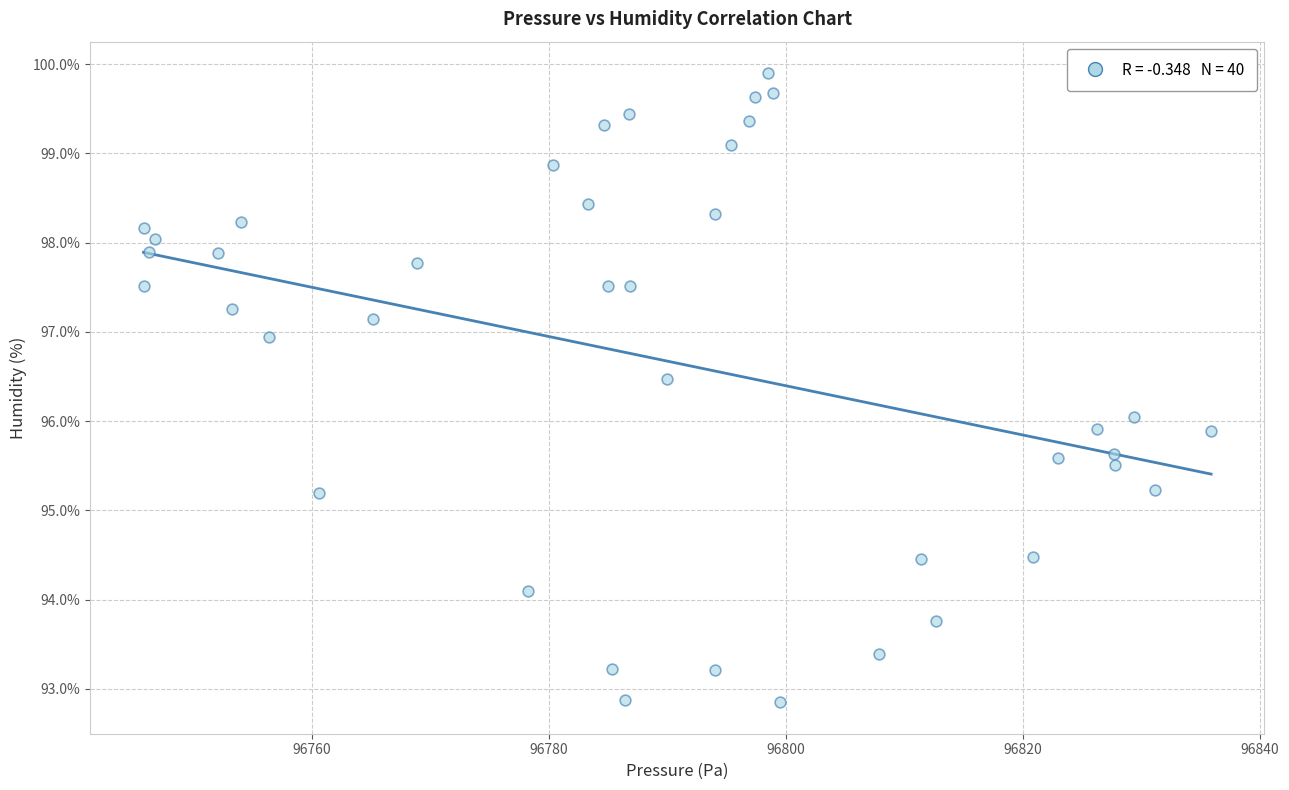

What is the range of X values (max minus min)?

90.1